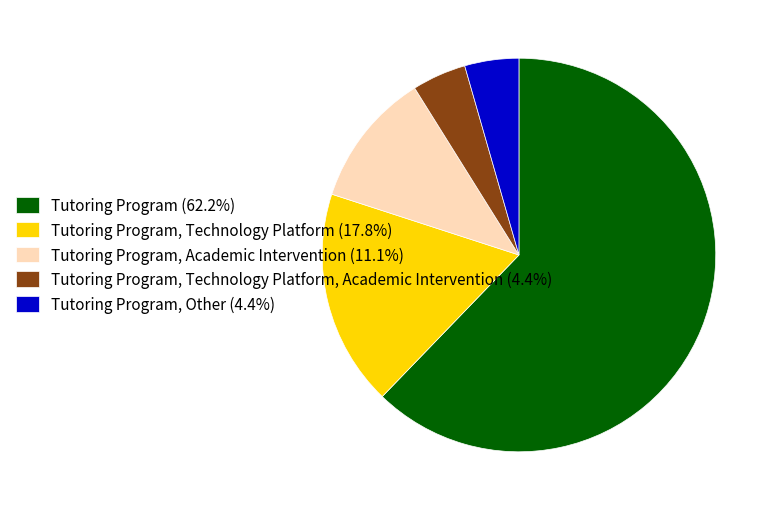

Is there any slice that represents more than half of the pie?

Yes